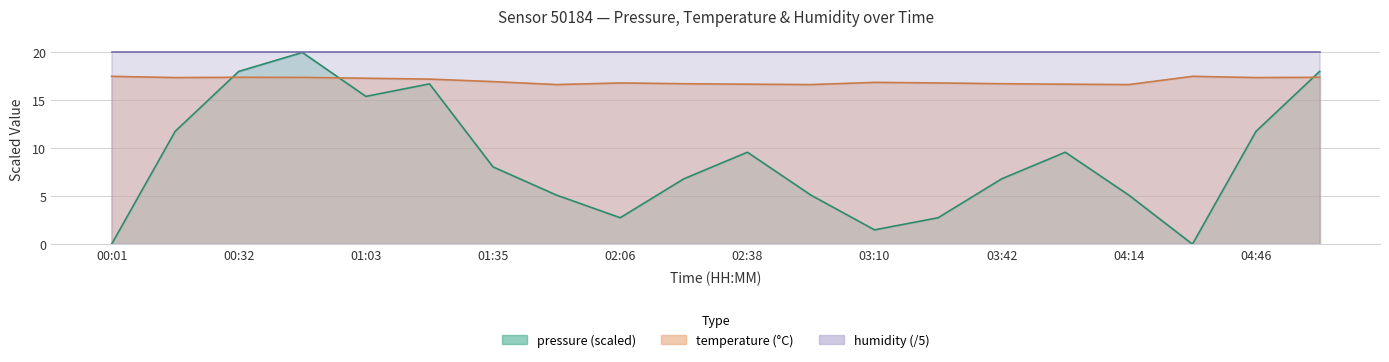

Is the value of pressure at 03:26 greater than the value of temperature at 02:38?

No